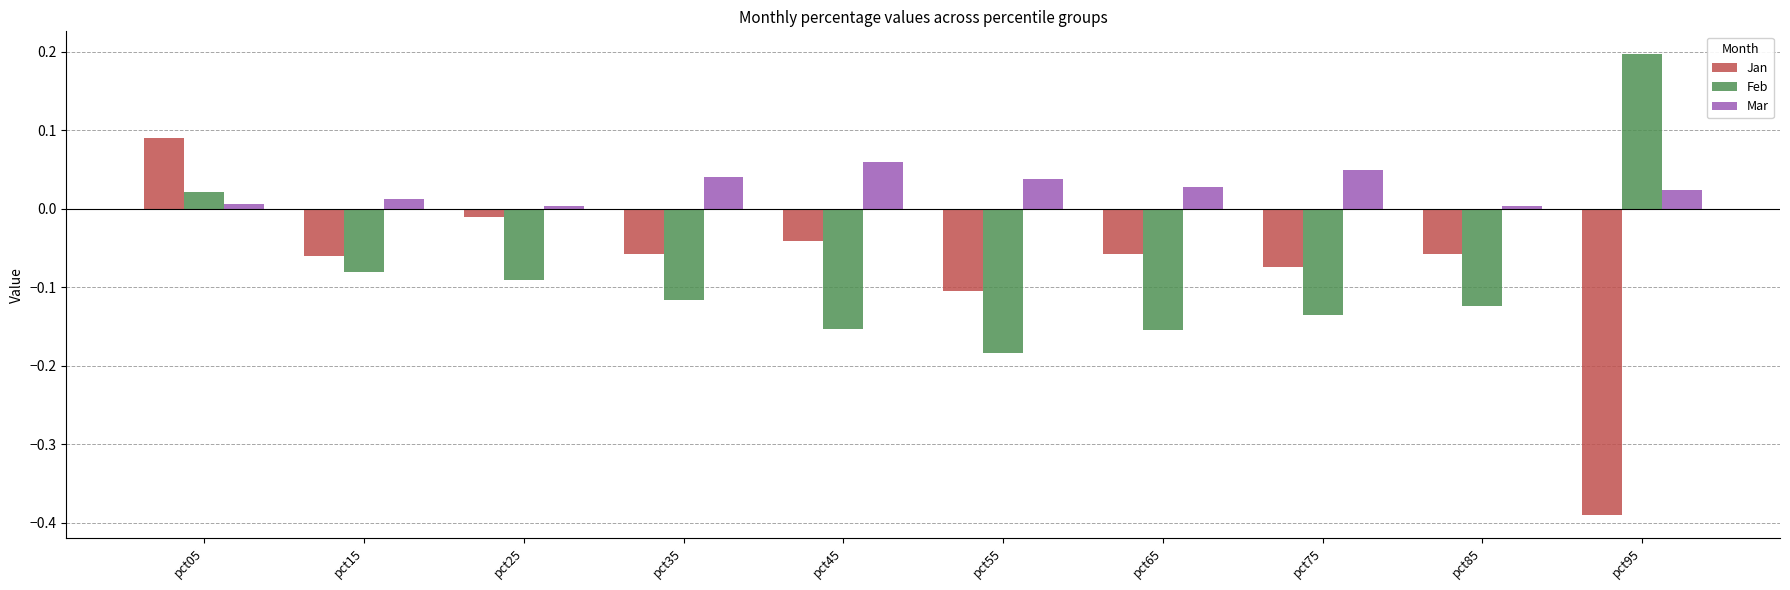

What is the greatest value displayed?

0.2